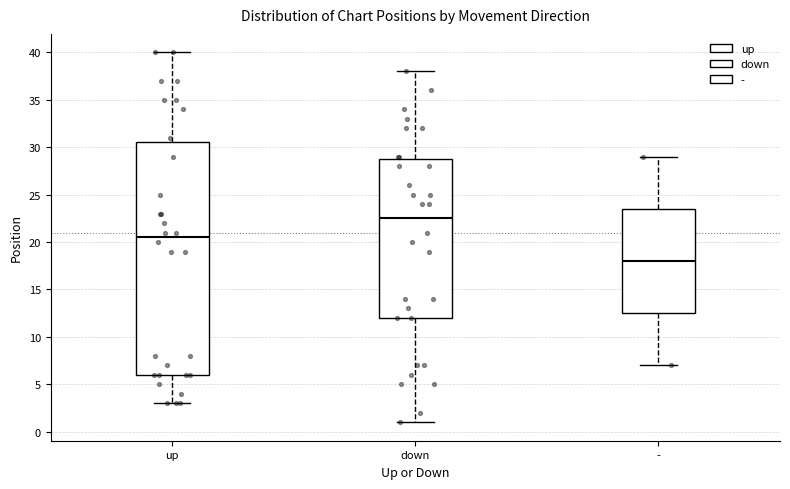

Reading left to right, transcribe this box plot: for each box, give where its median line is, the range the box spans, and where its two whiskers end, as read against the y-axis. The values are not printed on the chart, so give them approximately, as read against the axis.

up: median 20.5, box 6.0 to 30.5, whiskers 3.0 to 40.0
down: median 22.5, box 12.0 to 29.0, whiskers 1.0 to 38.0
-: median 18.0, box 12.5 to 23.5, whiskers 7.0 to 29.0